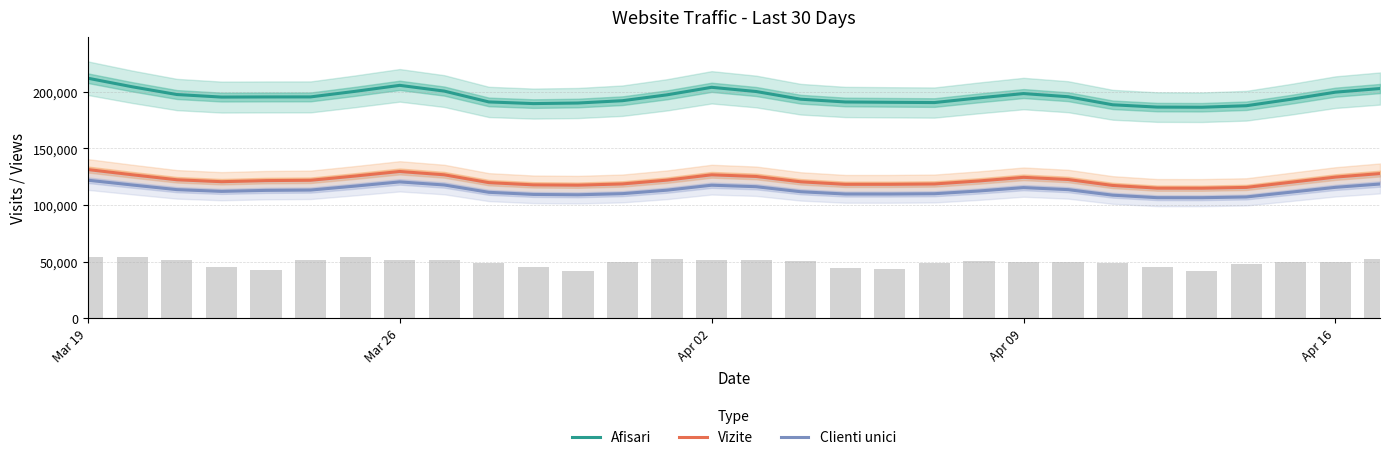

How many values in the Clienti unici series are below 112977?

15